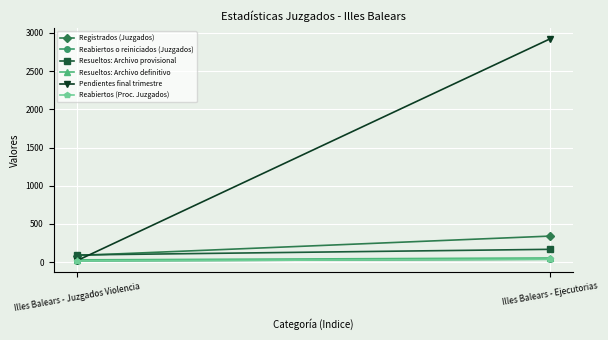

How many data points in Resueltos: Archivo provisional are less than 168?

1